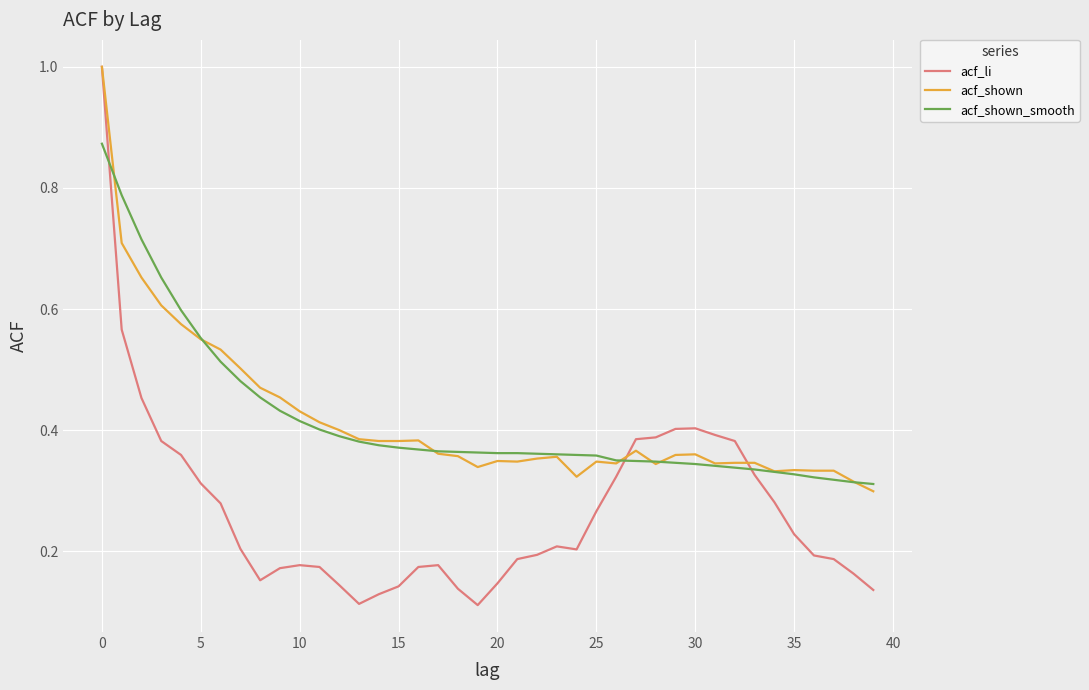

What is the maximum value shown in the chart?

1.0